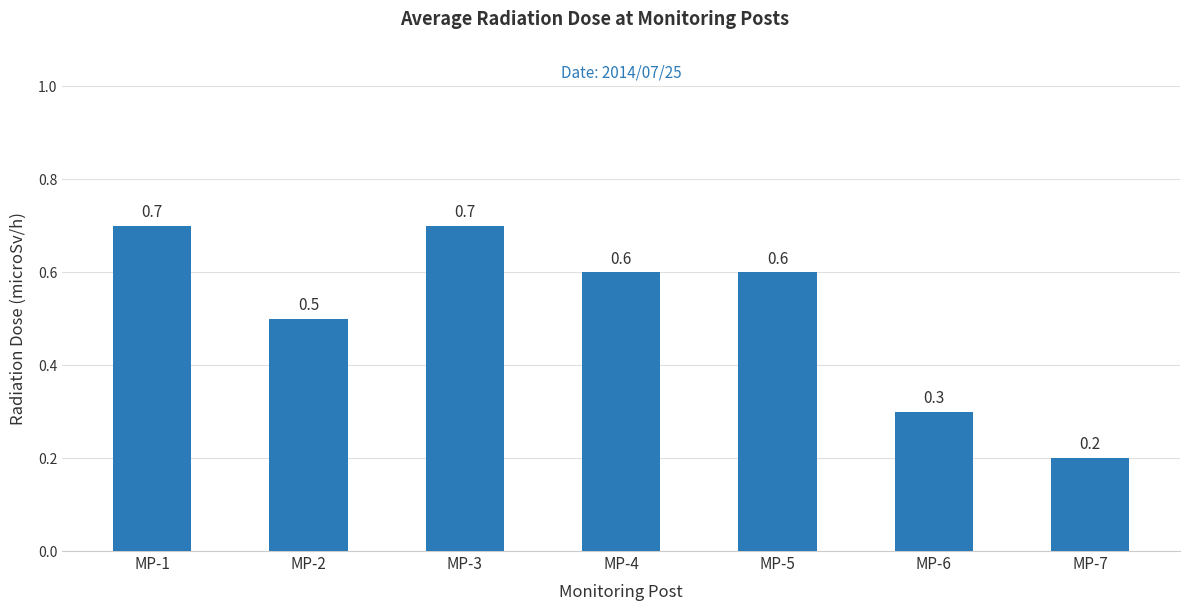

What is the value of the 7th bar from the left?

0.2